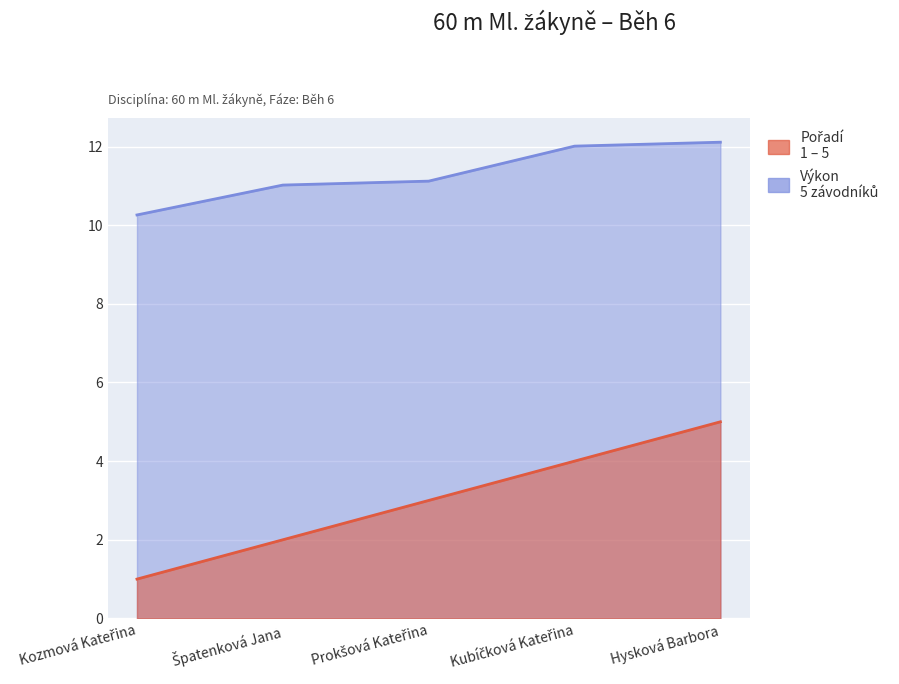

The value of Pořadí at Kozmová Kateřina is 1.0. True or false?

True